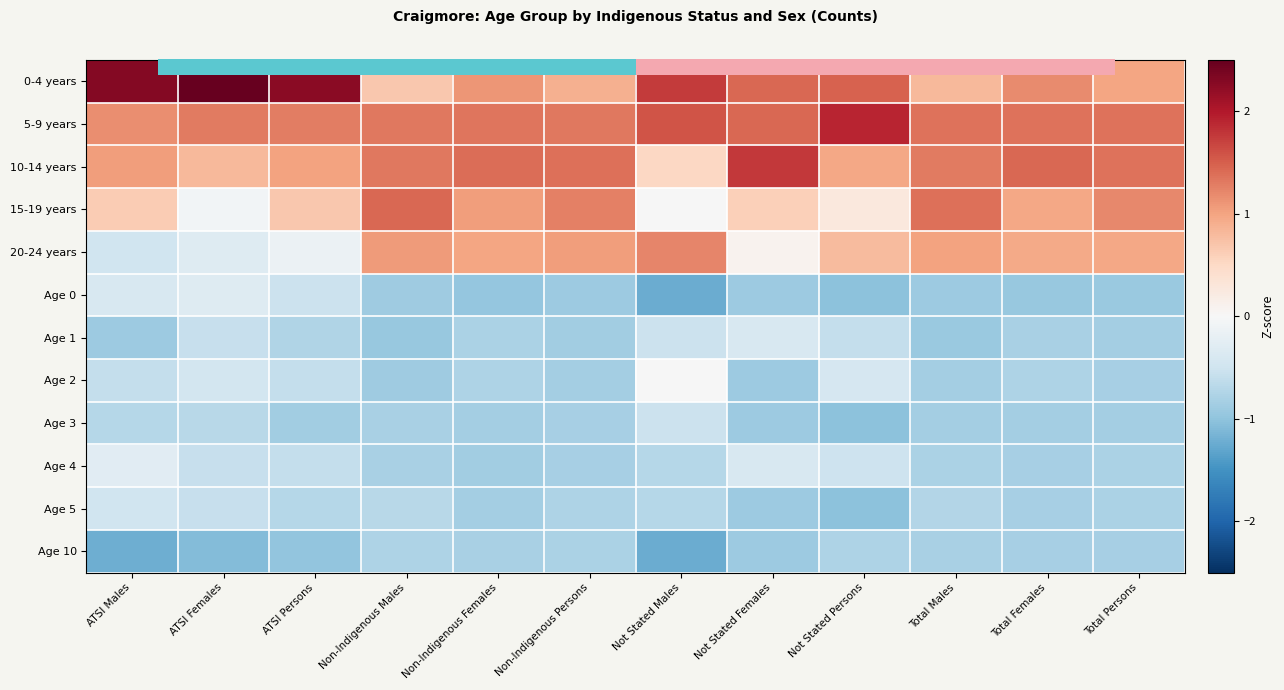

What is the minimum value for 0-4 years?

0.7